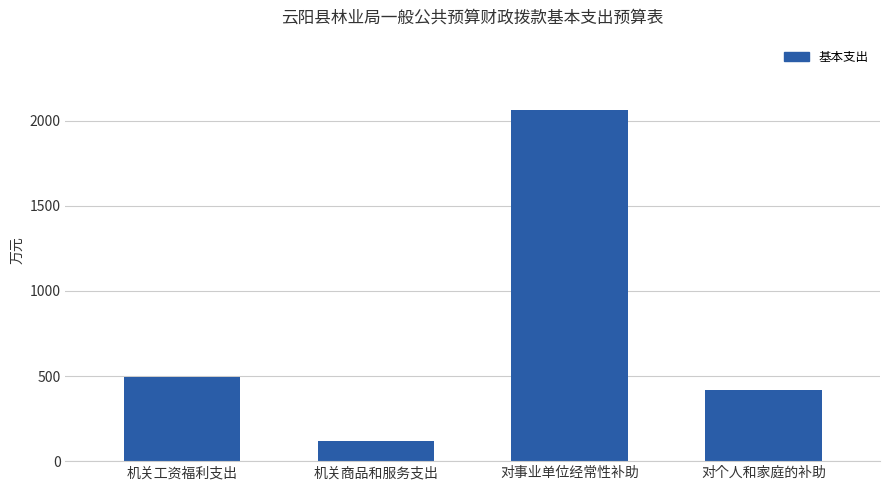

What is the average value?

773.2